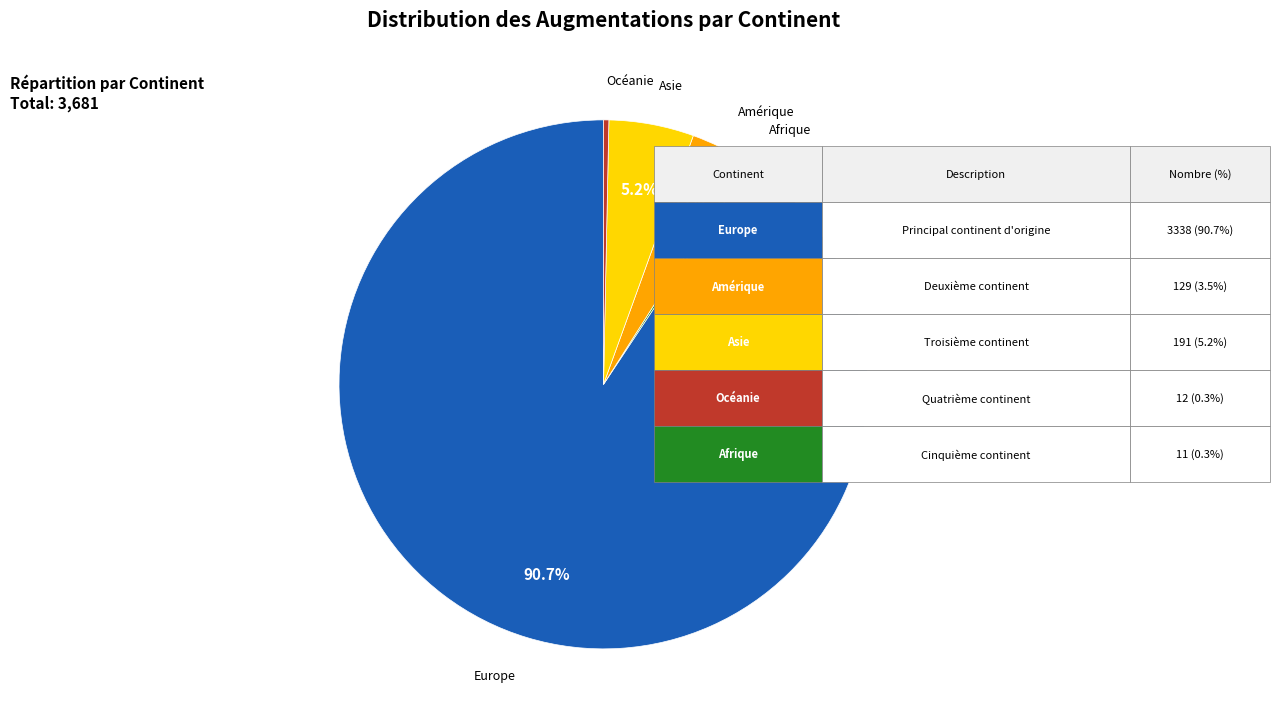

Is there any slice that represents more than half of the pie?

Yes